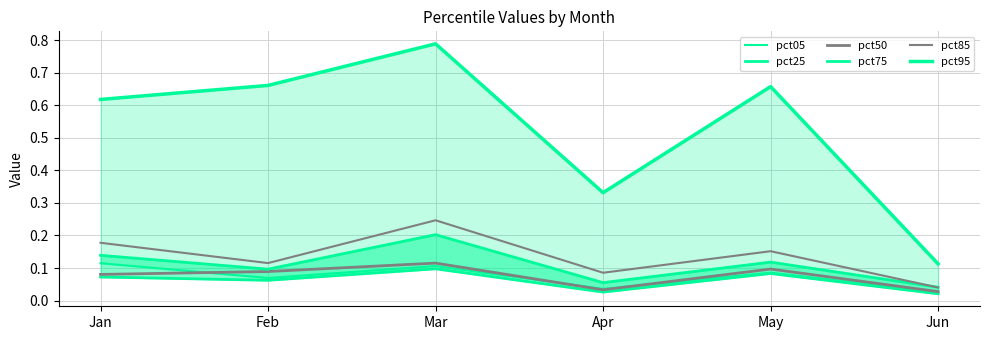

What is the difference between the second highest and minimum values in the pct25 series?

0.1